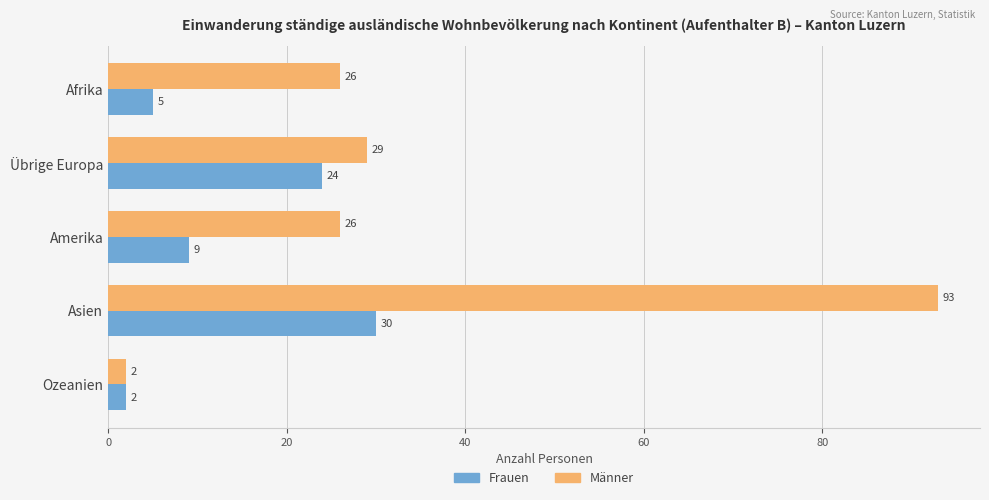

What is the difference between the maximum and second lowest values in the Männer series?

67